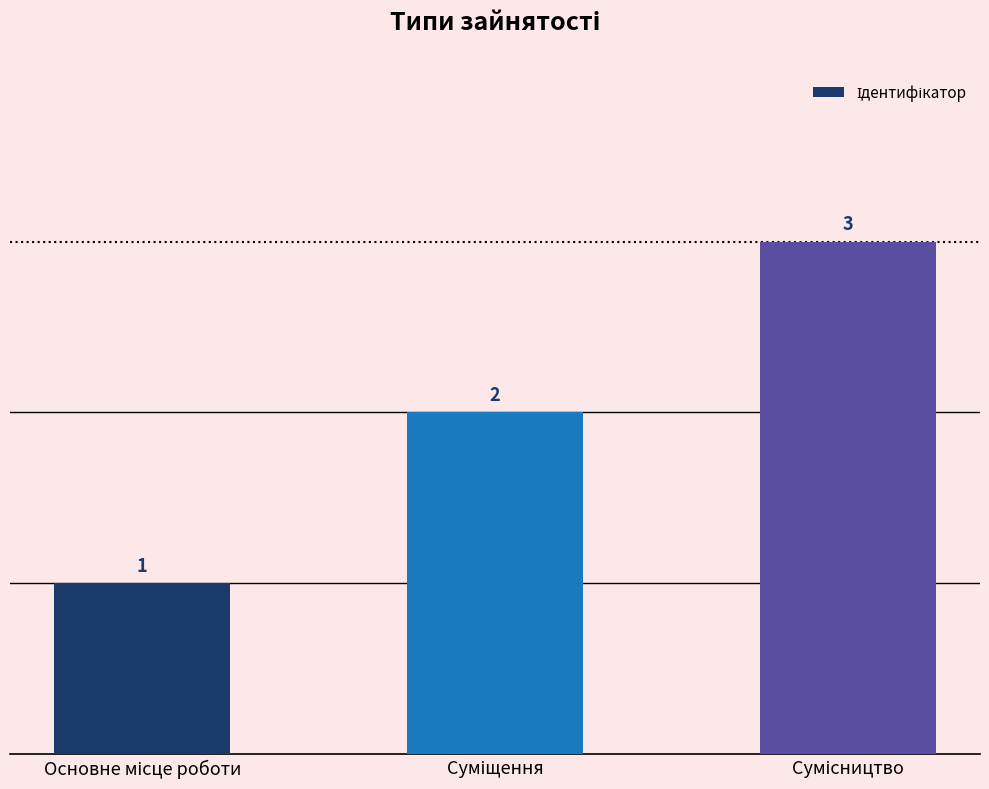

How many values are between 1 and 3?

3